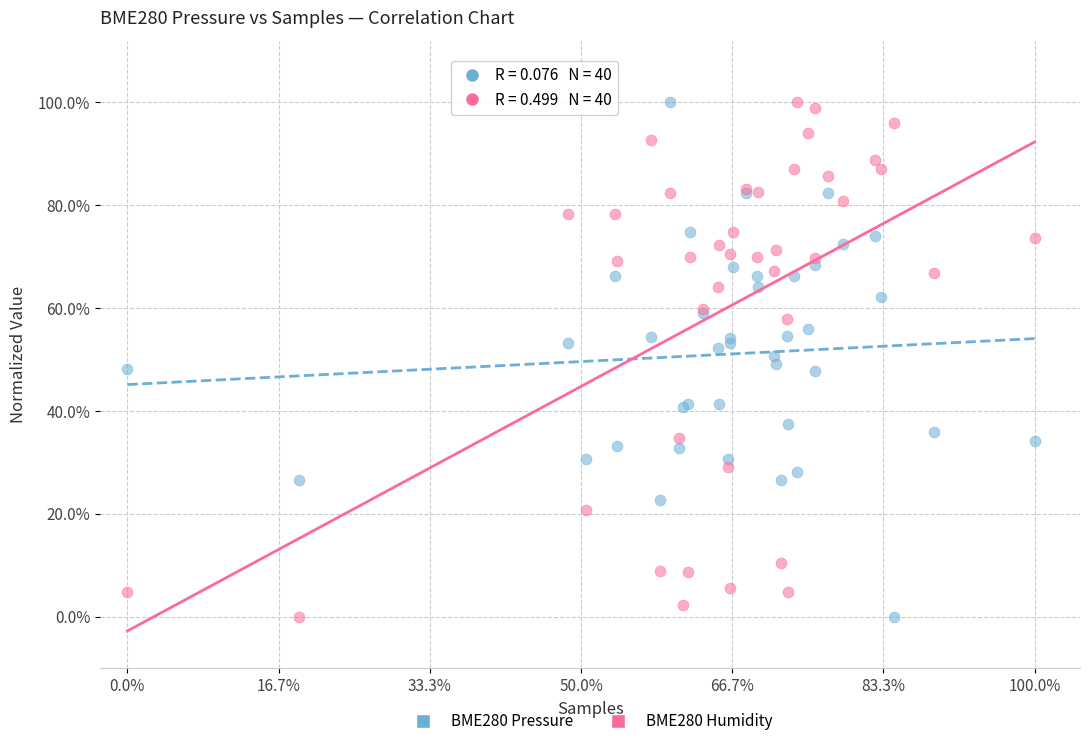

What are all the series names shown in the legend?

BME280 Pressure, BME280 Humidity